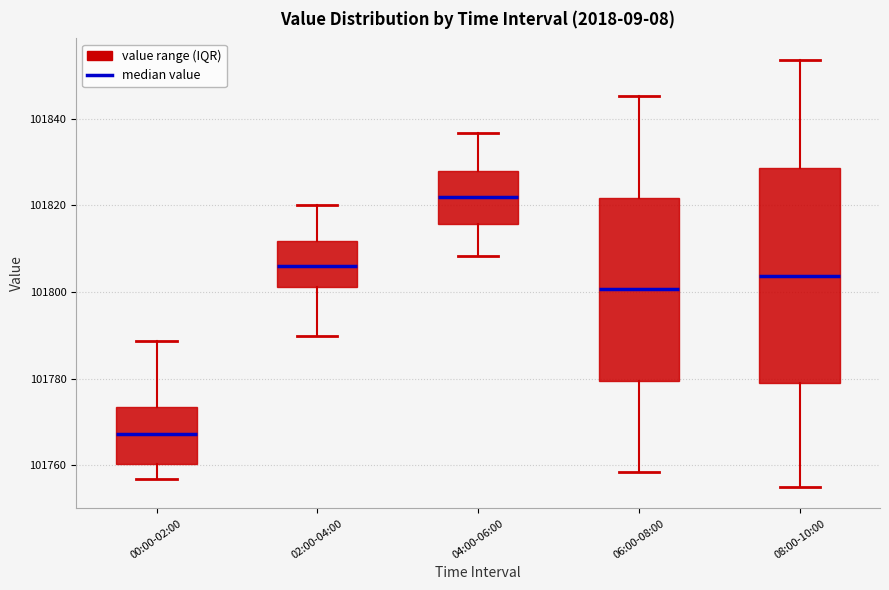

Which box's median line is the highest?

04:00-06:00